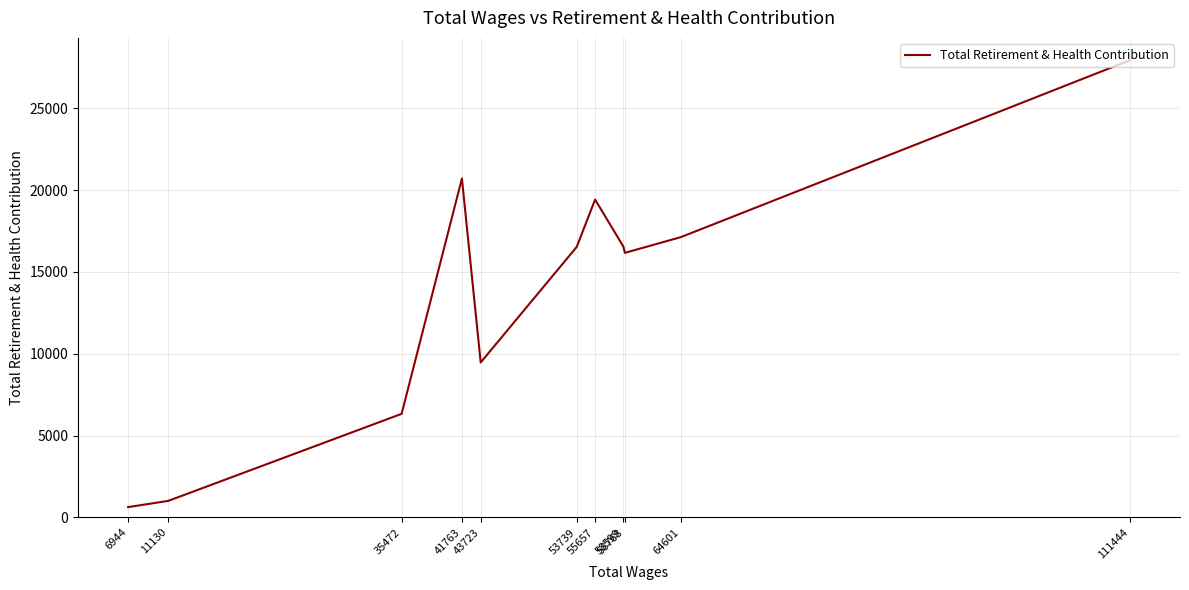

How many categories are shown in the chart?

11